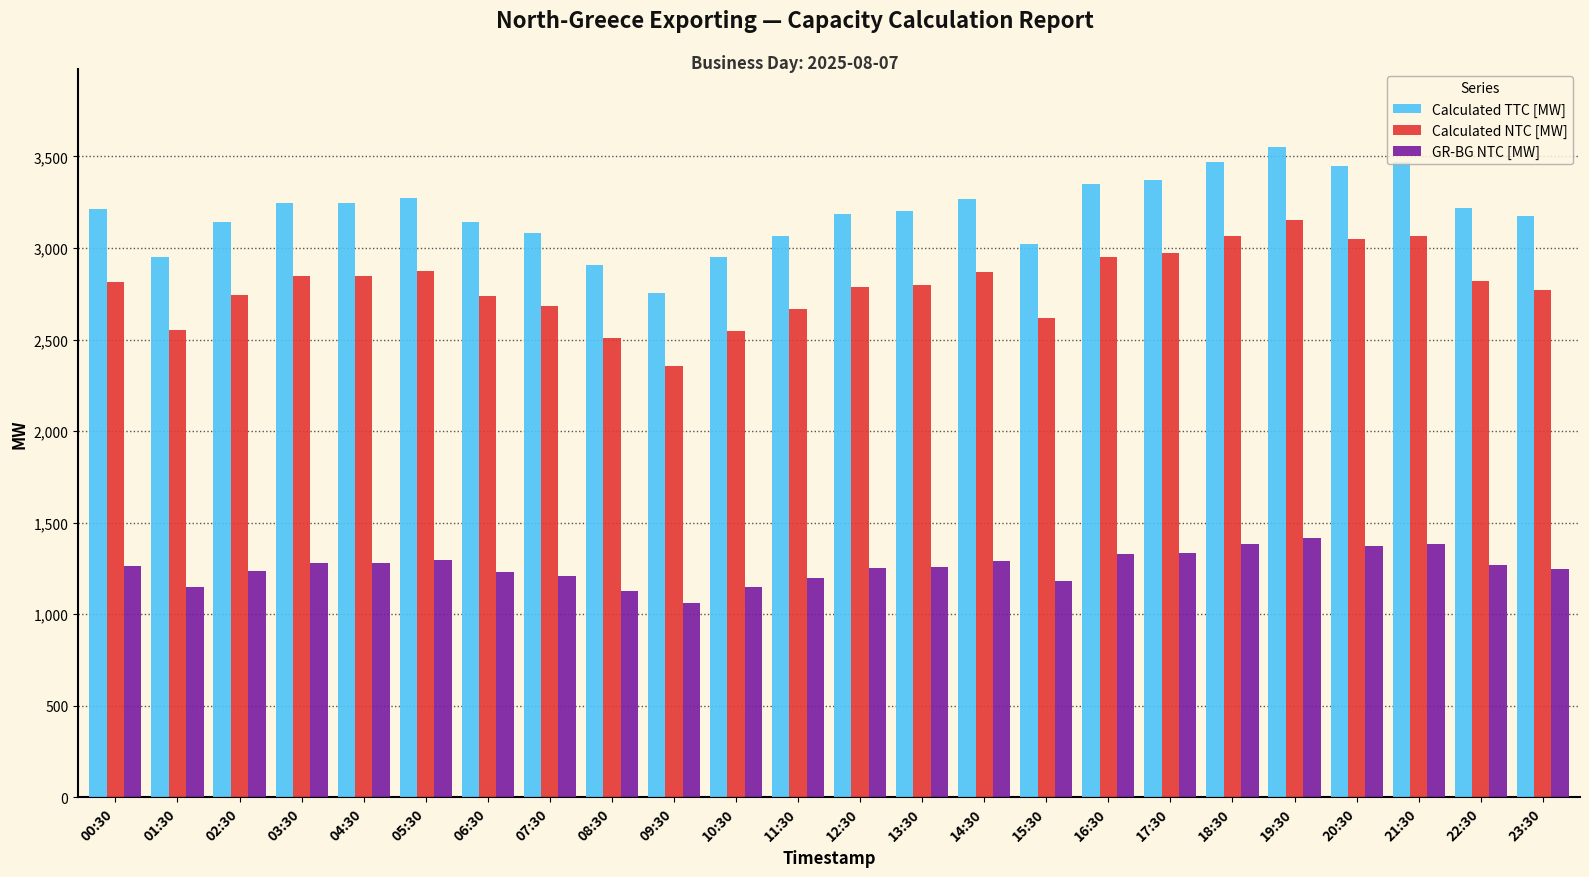

Is it true that Calculated TTC [MW] equals 5693 at 14:30?

False